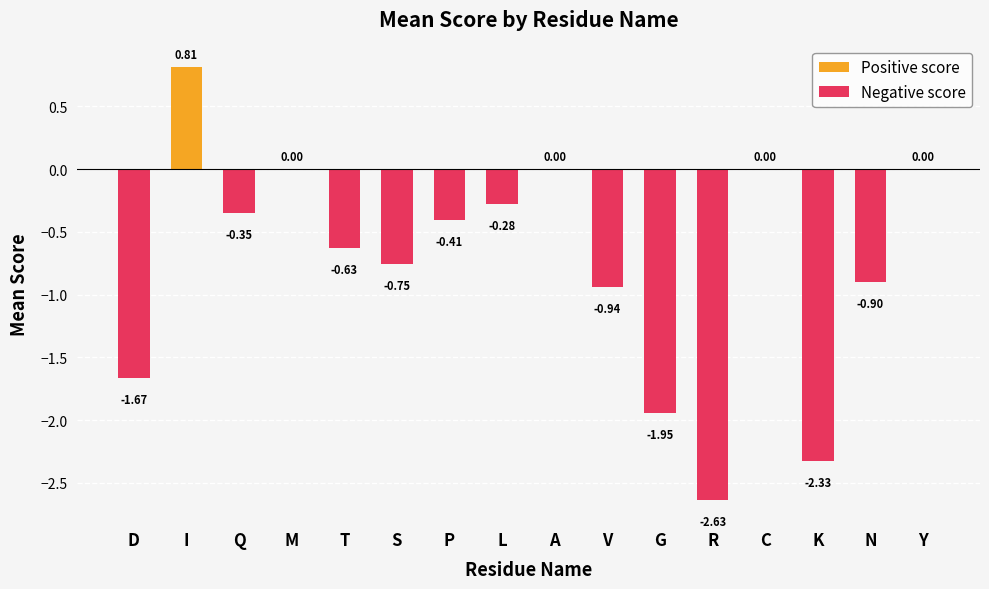

At how many categories does at least one series exceed 0?

1